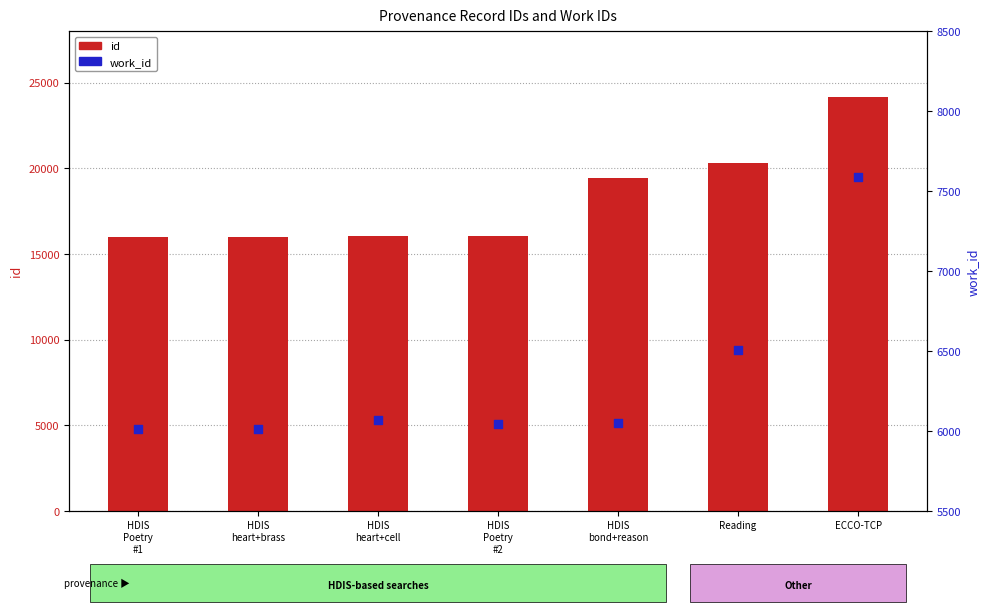

Which series has the largest total across all categories?

id